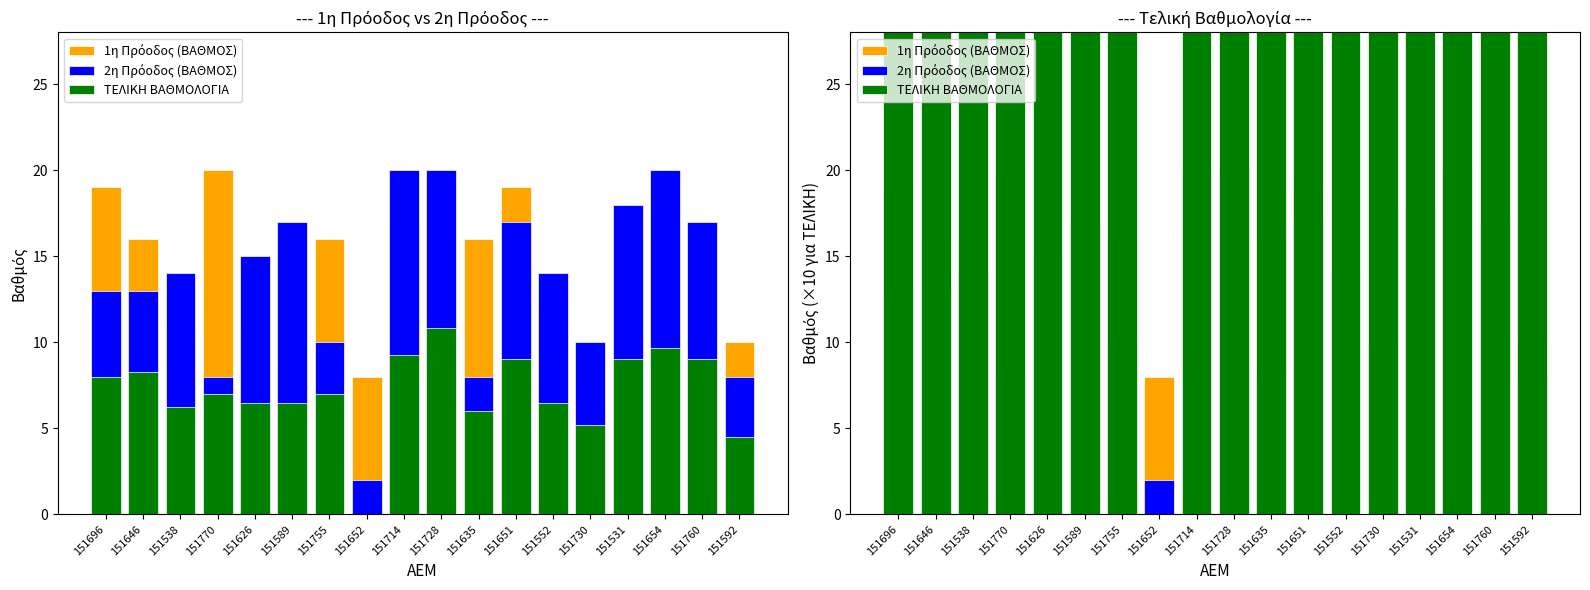

At which label is 1η Πρόοδος (ΒΑΘΜΟΣ) closest to 13?

151552